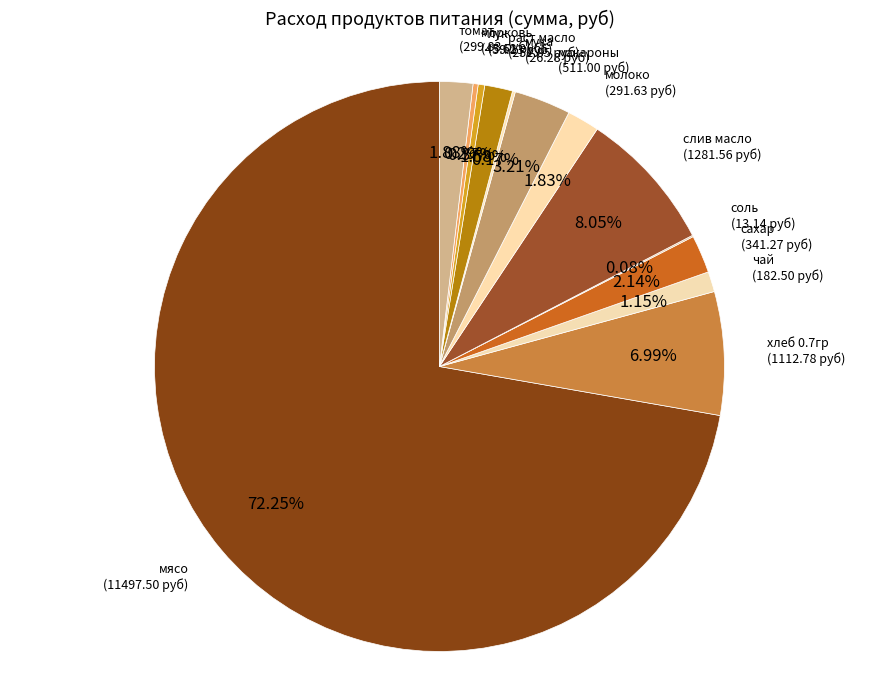

How many segments does this pie chart have?

13